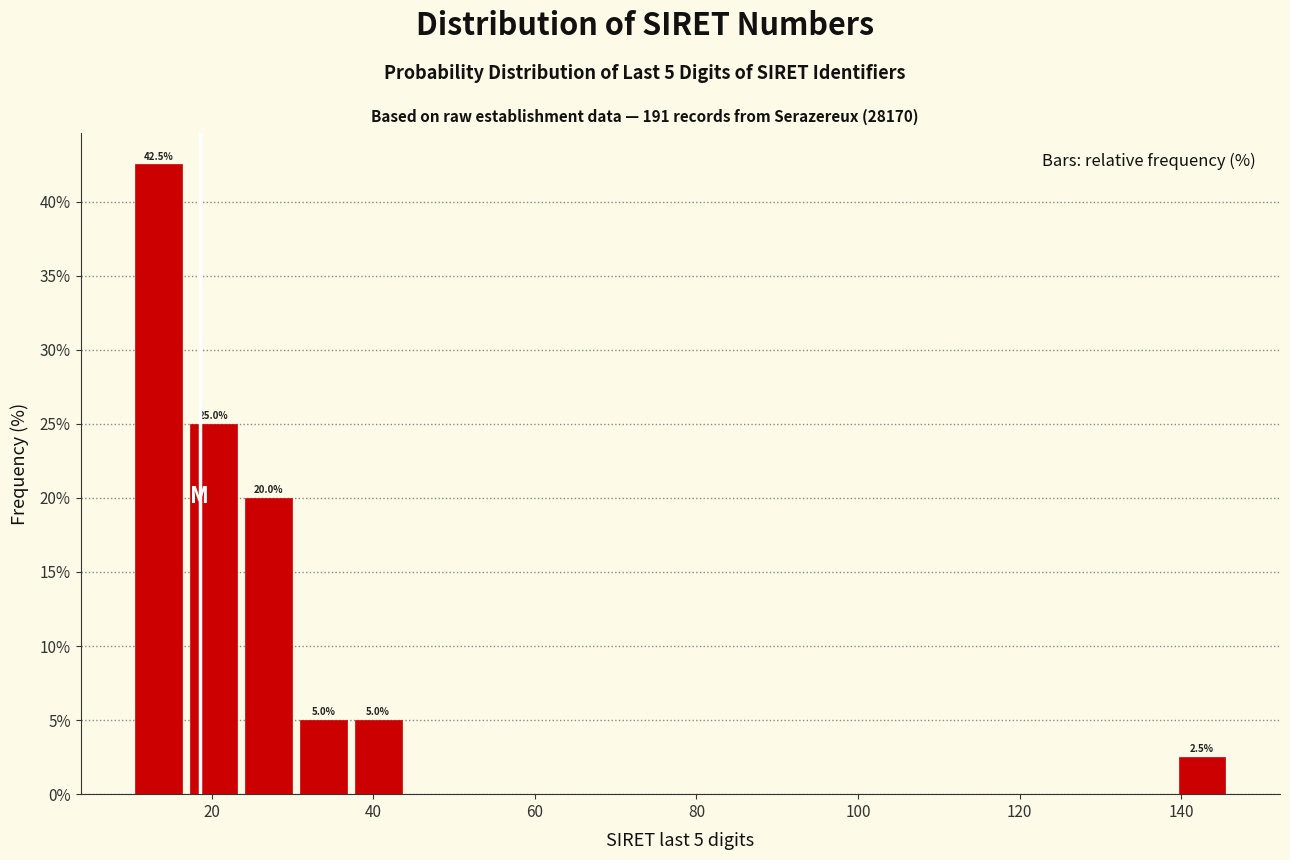

Read against the x-axis, roughly where is the centre of the tallest bar?

14